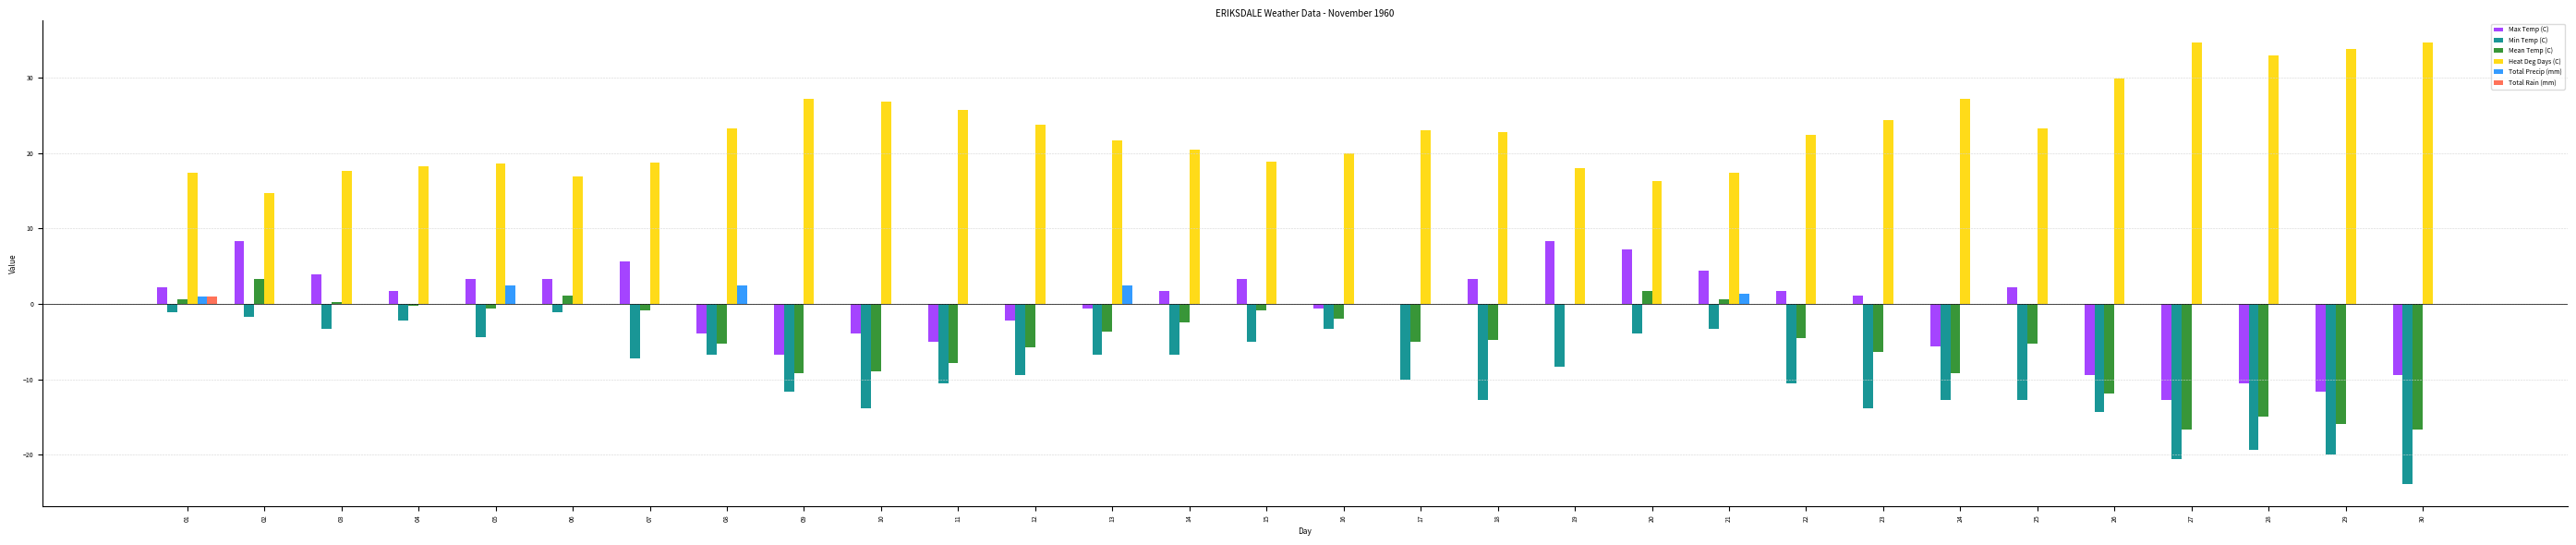

What is the difference between the Mean Temp (C) values at 07 and 19?

0.8